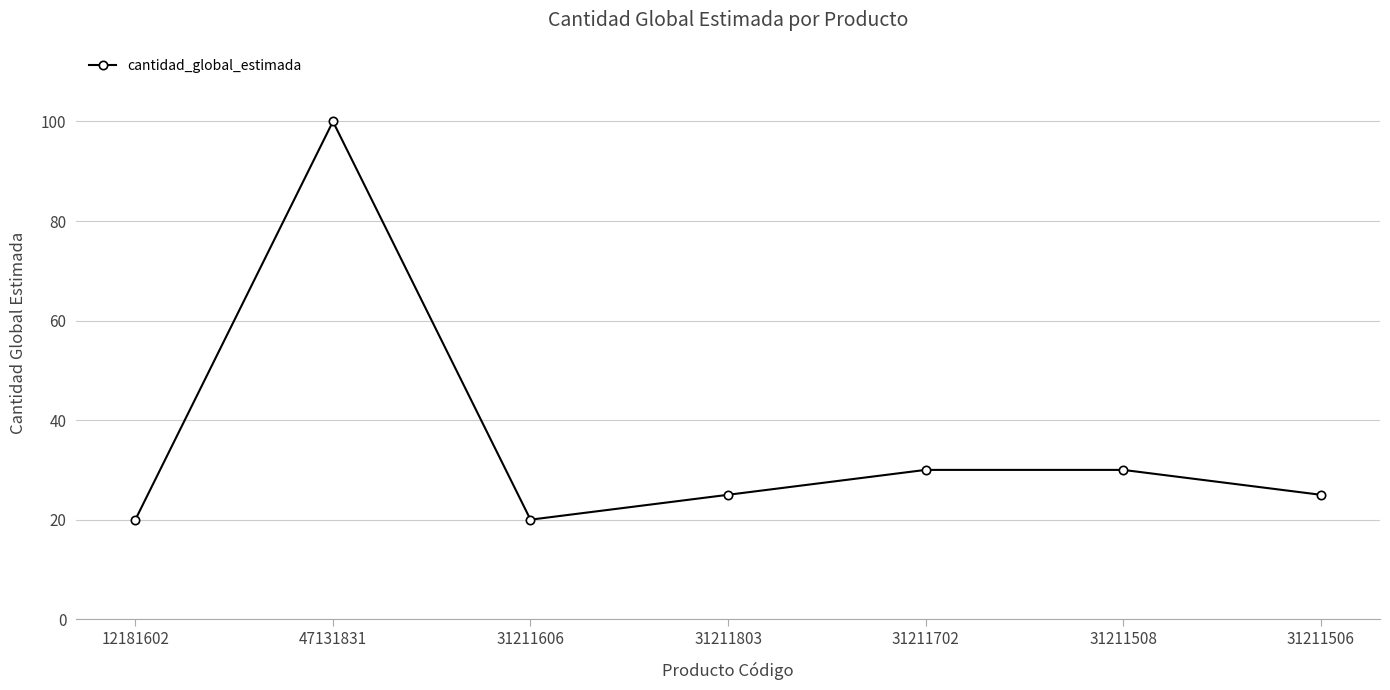

Is it true that the value at 31211702 is 30?

True